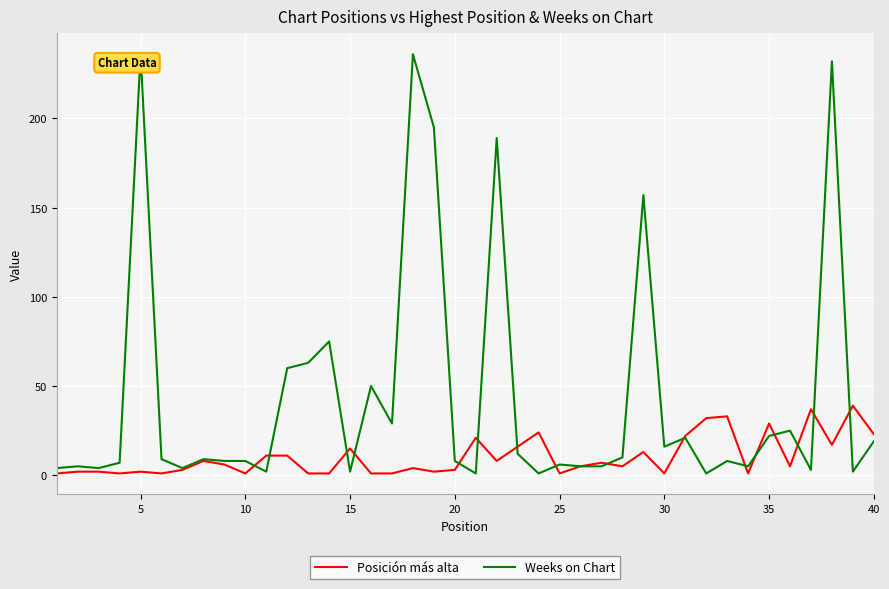

Which series has the largest range (max minus min)?

Weeks on Chart